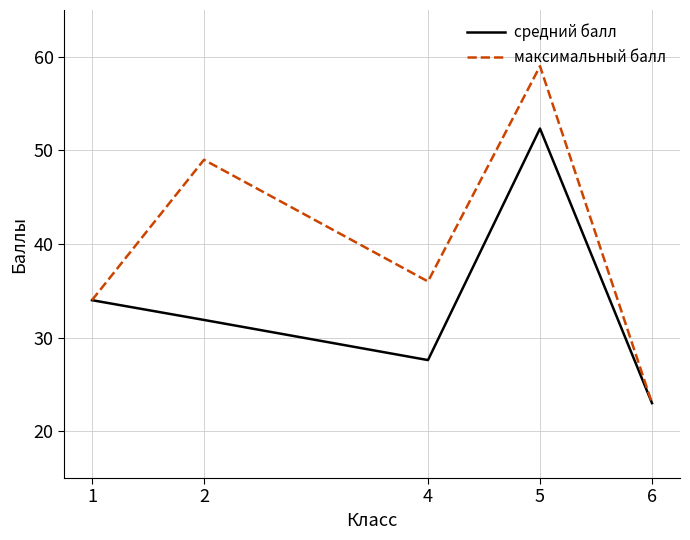

What is the greatest value displayed?

59.0